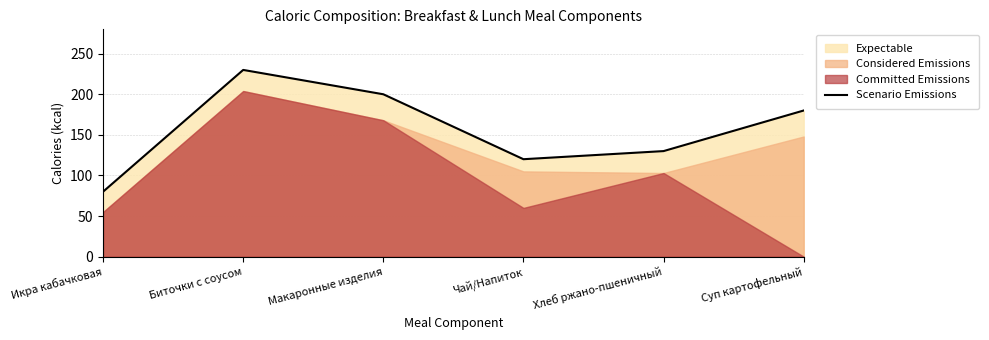

Between Макаронные изделия and Биточки с соусом, which is larger?

Биточки с соусом